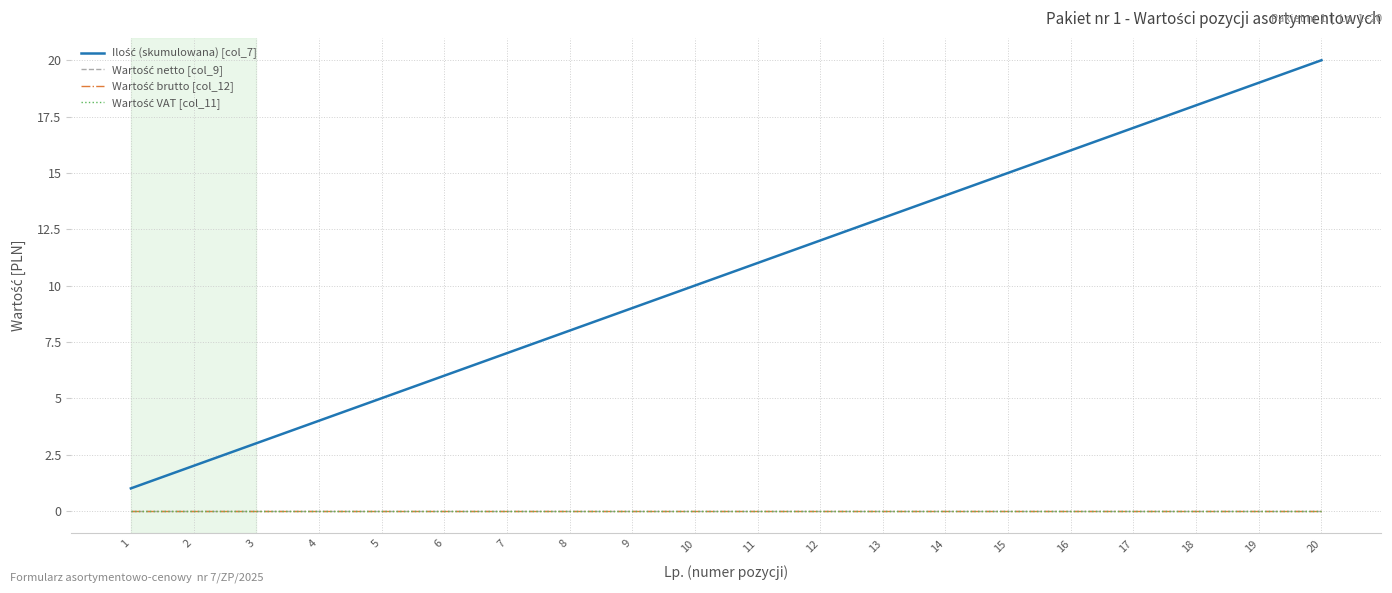

Reading left to right, what are all the values shown in this chart?

Ilość (skumulowana) [col_7]: 1	2	3	4	5	6	7	8	9	10	11	12	13	14	15	16	17	18	19	20
Wartość netto [col_9]: 0	0	0	0	0	0	0	0	0	0	0	0	0	0	0	0	0	0	0	0
Wartość brutto [col_12]: 0	0	0	0	0	0	0	0	0	0	0	0	0	0	0	0	0	0	0	0
Wartość VAT [col_11]: 0	0	0	0	0	0	0	0	0	0	0	0	0	0	0	0	0	0	0	0